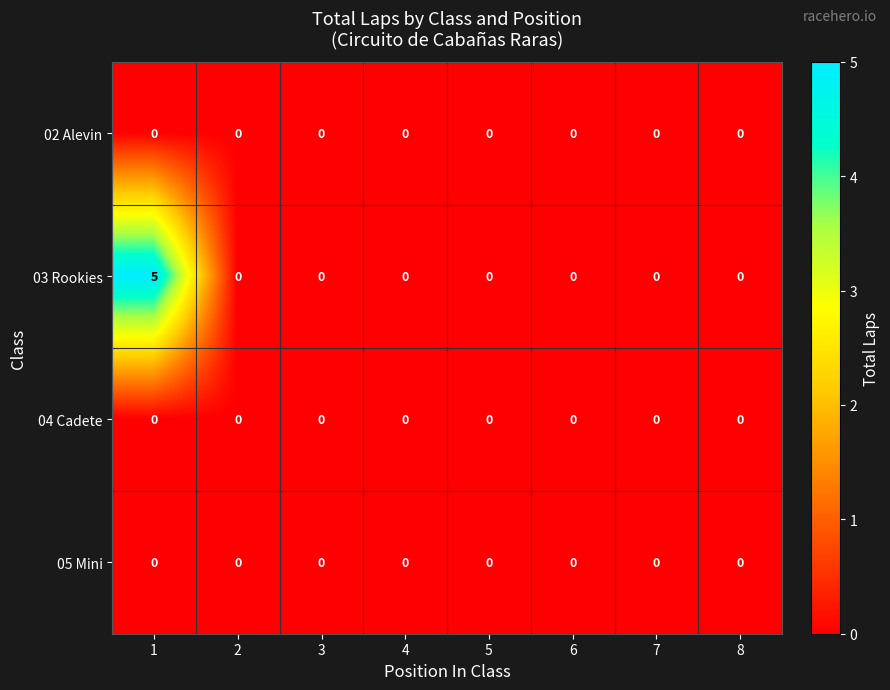

Count the 03 Rookies values in the range 0 to 1.

7